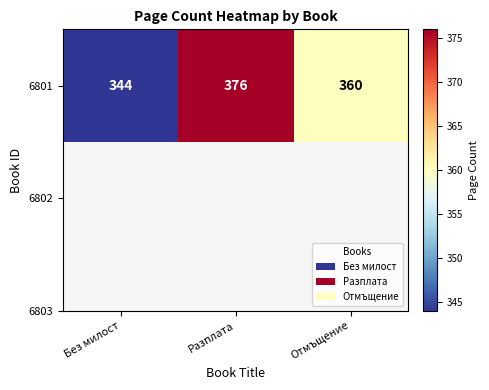

True or false: the data shows 360 at Отмъщение.

True